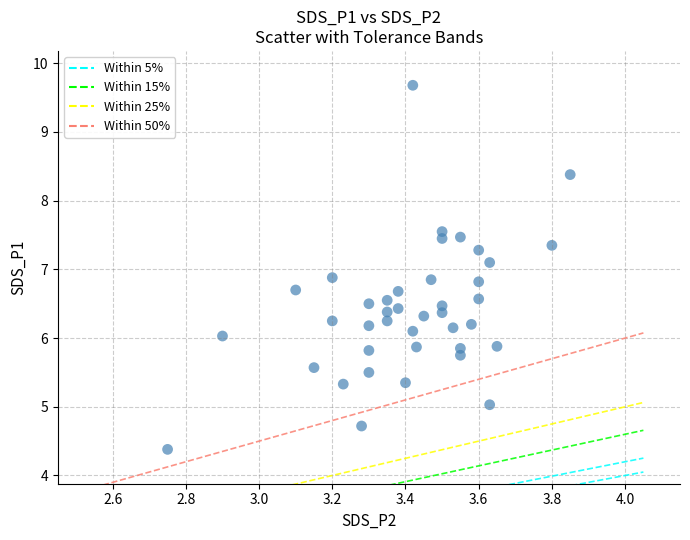

What is the range of Y values (max minus min)?

5.3